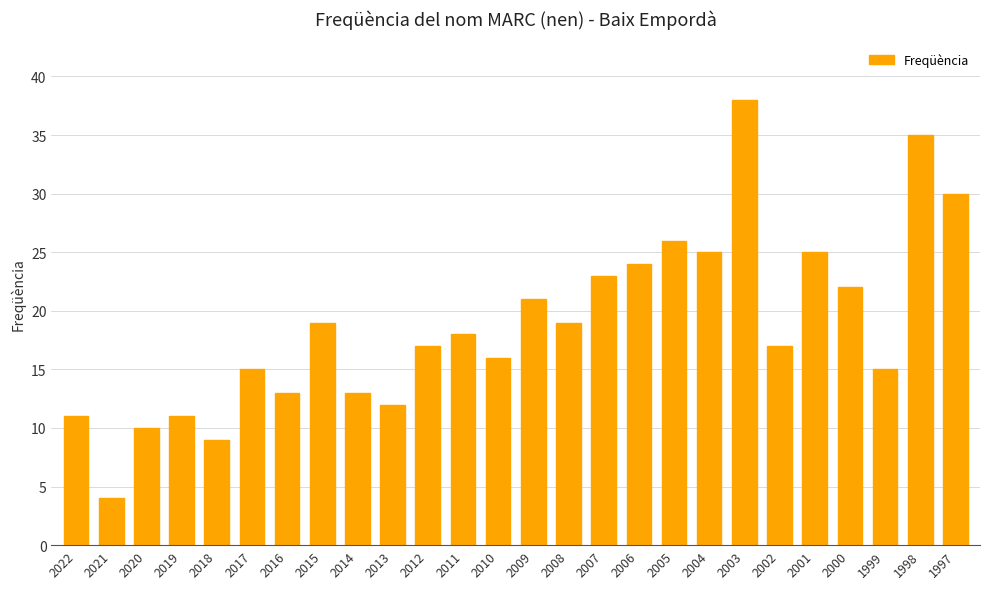

Reading right to left, list all the values displayed in this chart.

1997=30	1998=35	1999=15	2000=22	2001=25	2002=17	2003=38	2004=25	2005=26	2006=24	2007=23	2008=19	2009=21	2010=16	2011=18	2012=17	2013=12	2014=13	2015=19	2016=13	2017=15	2018=9	2019=11	2020=10	2021=4	2022=11